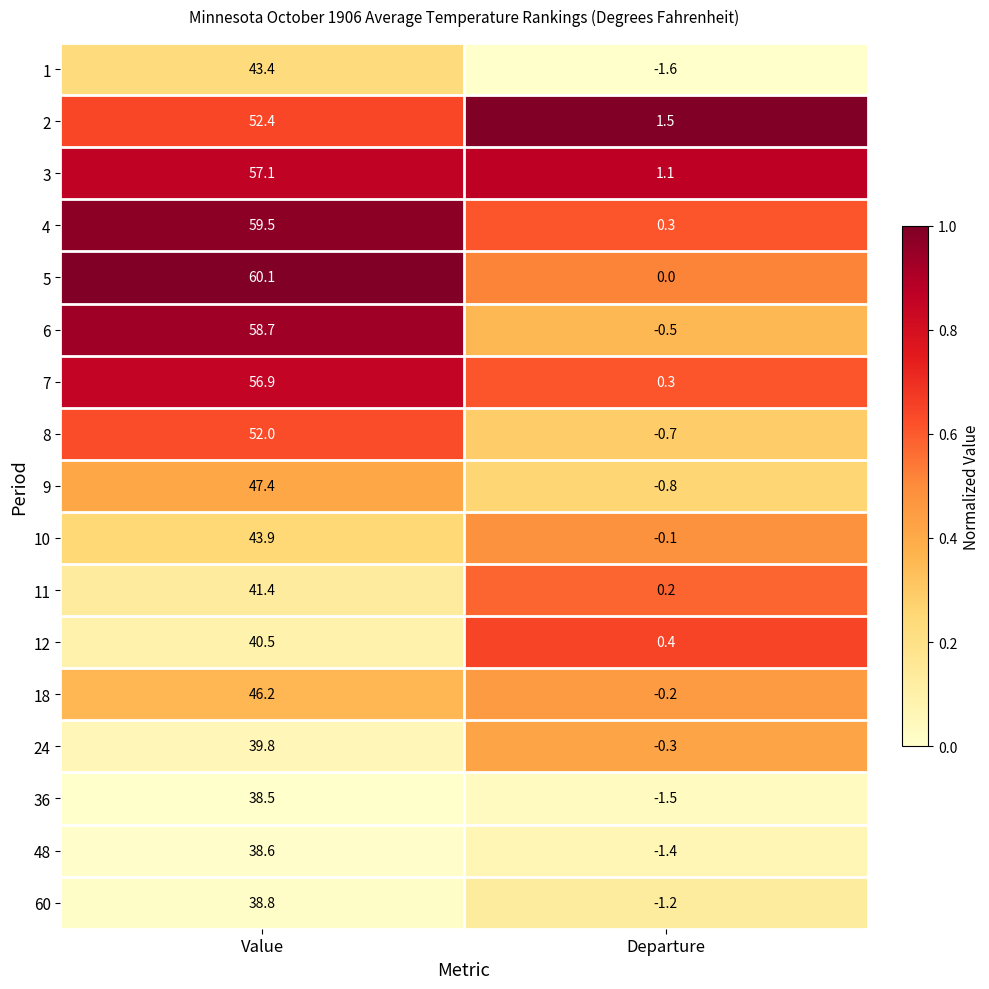

Which series has the widest spread of values?

5